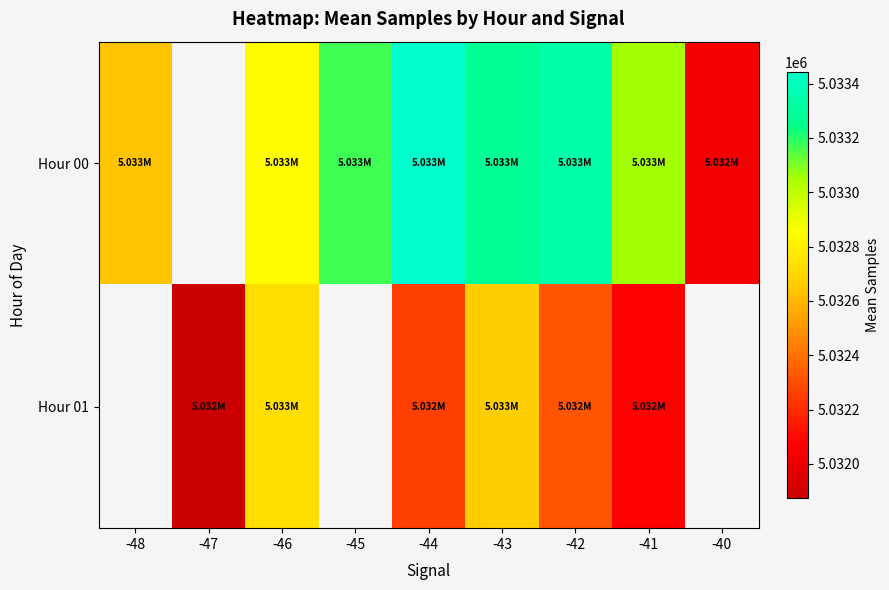

At -44, list the series in order from largest to smallest.

Hour 00, Hour 01